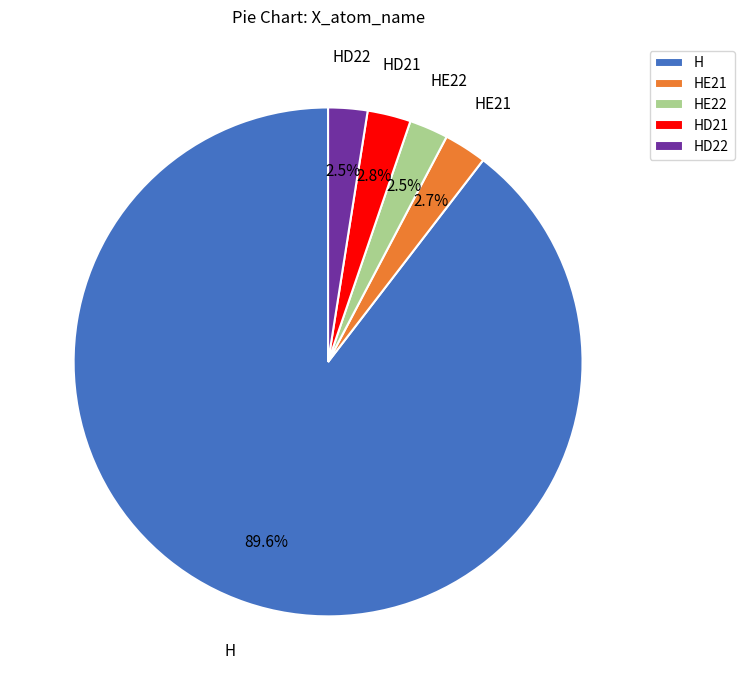

What is the ratio of the value at HD21 to the value at HE21?

1.0